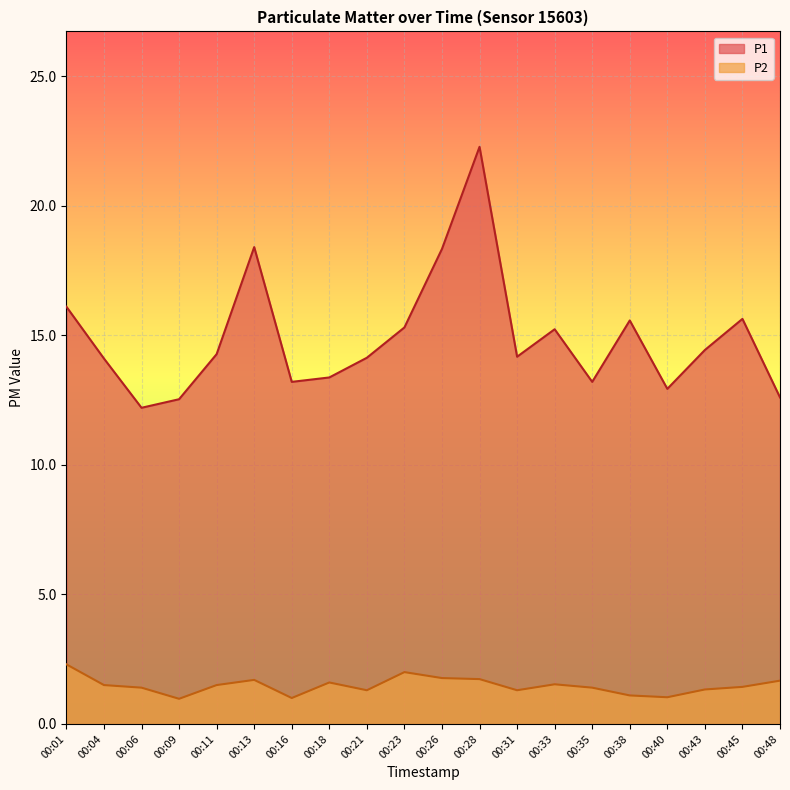

How many series are shown in this chart?

2